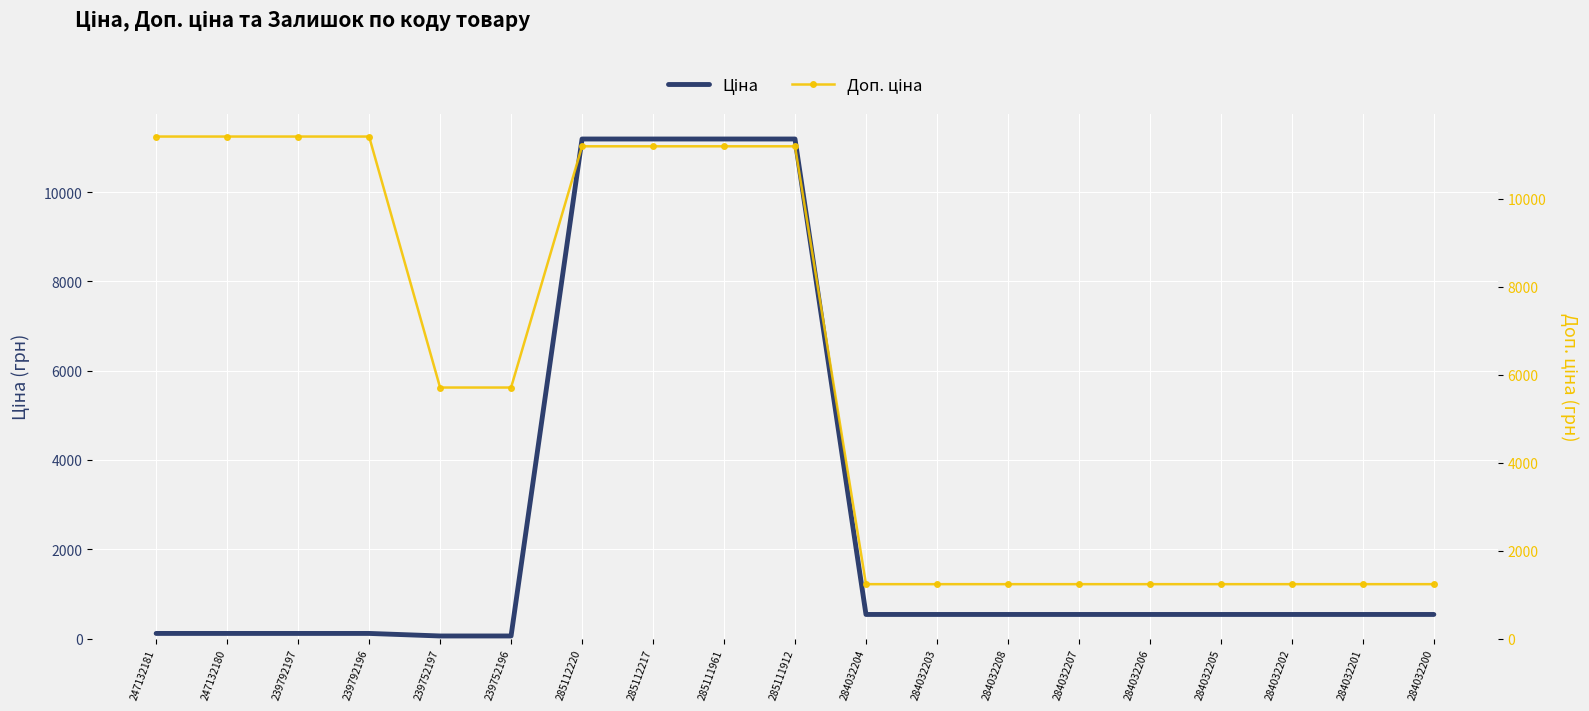

What is the sum of all Доп. ціна values?

112921.1